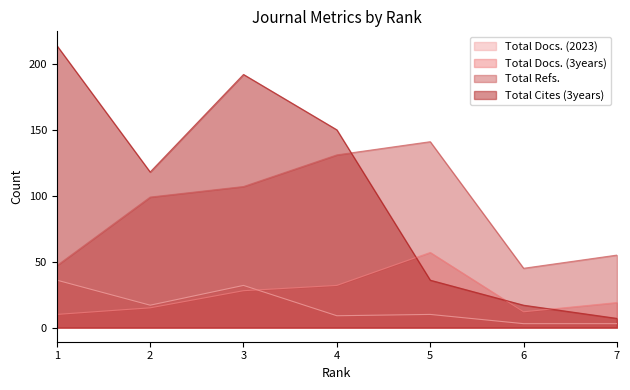

True or false: Total Docs. (3years) and Total Cites (3years) cross at least once.

True